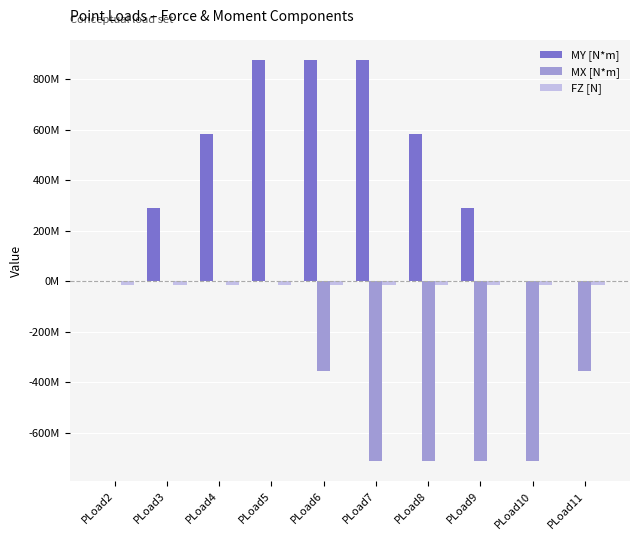

Rank the categories by MY [N*m] value from lowest to highest.

PLoad2, PLoad10, PLoad11, PLoad3, PLoad9, PLoad4, PLoad8, PLoad5, PLoad6, PLoad7